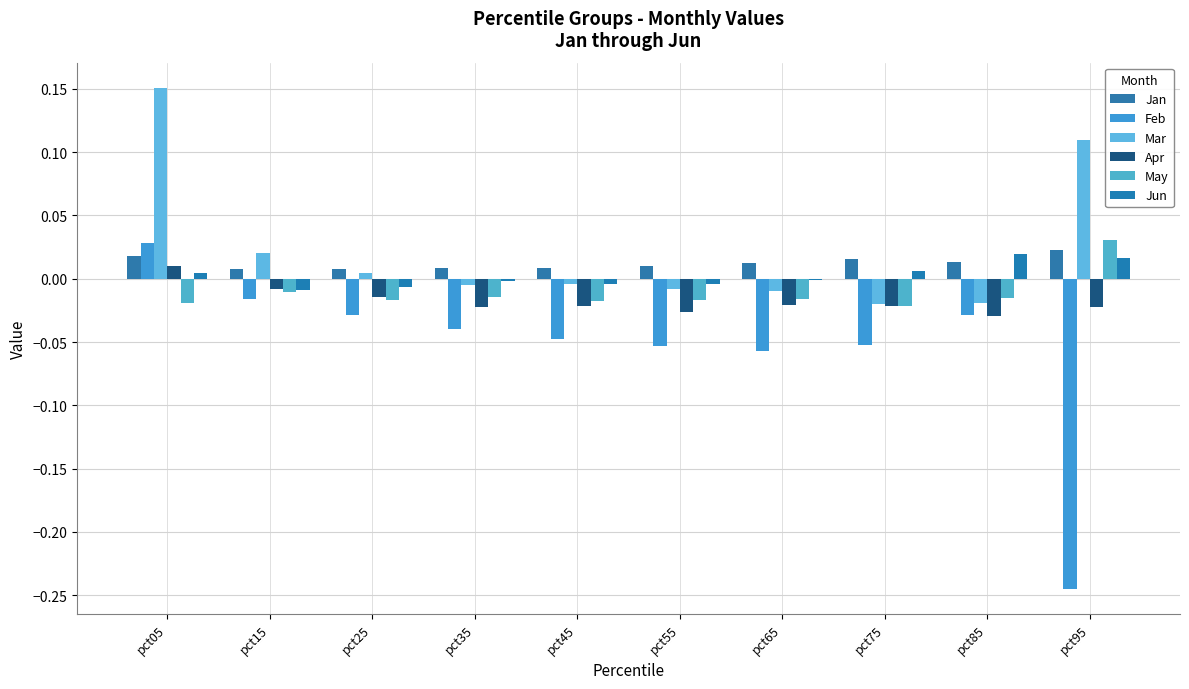

Which series changed the most between pct35 and pct45?

Feb